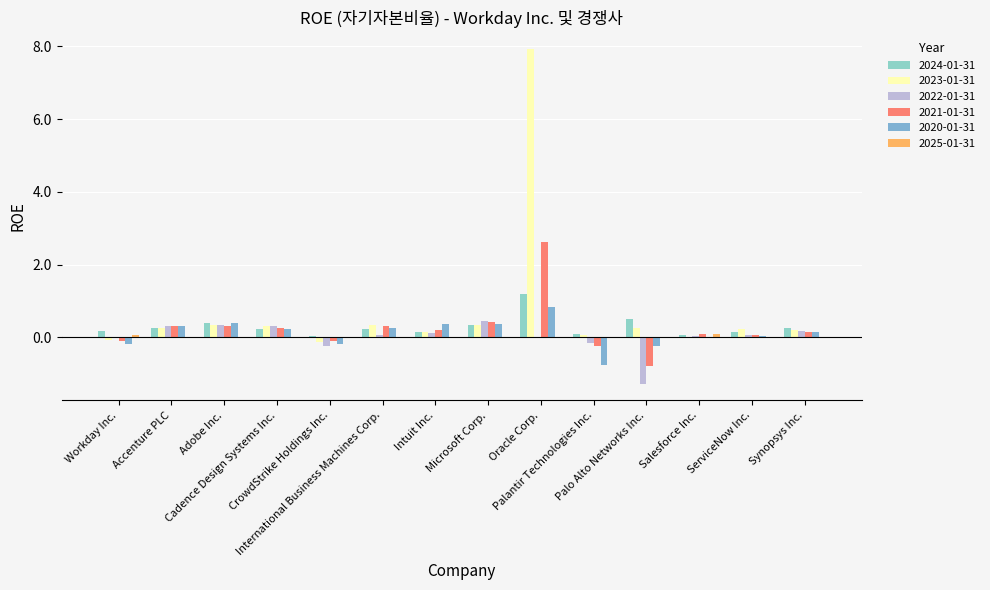

Count the number of data series in this chart.

6